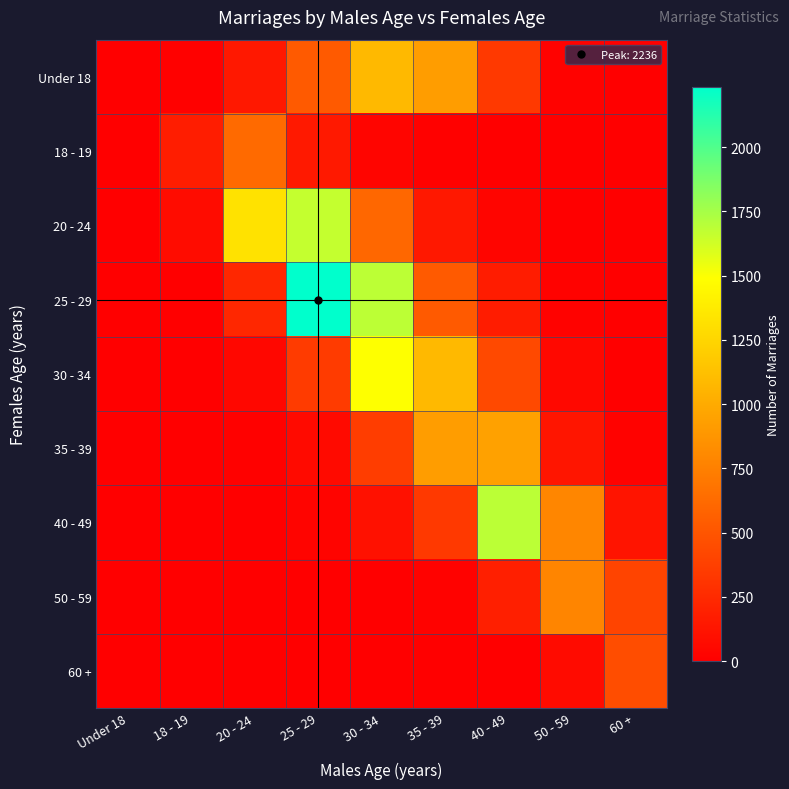

How many distinct data groups are displayed?

9